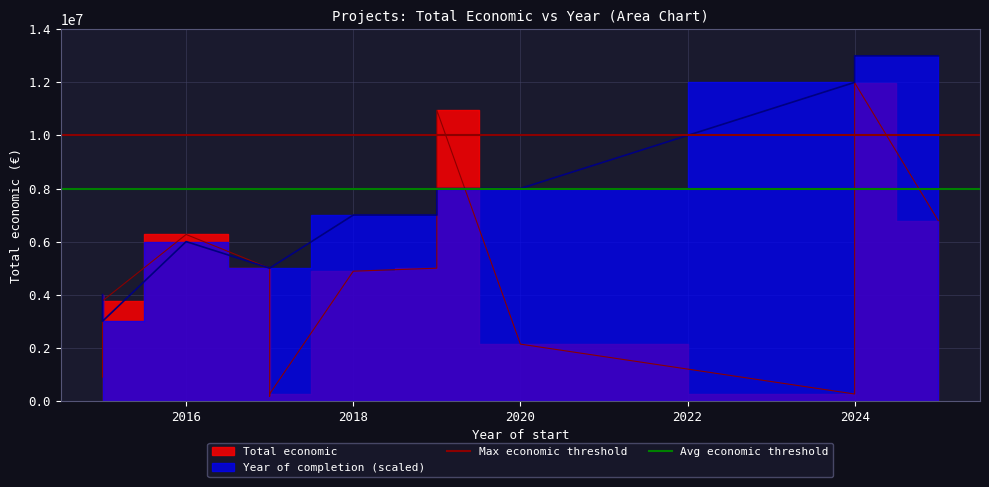

Which series has the largest total across all categories?

Max economic threshold